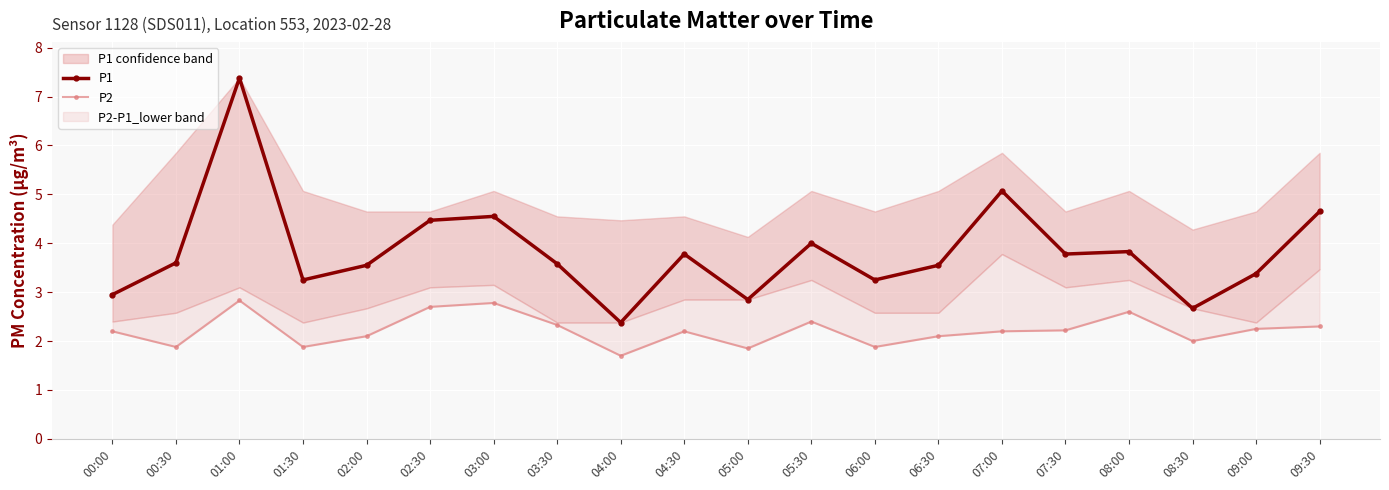

Which category has the lowest value across all series?

04:00